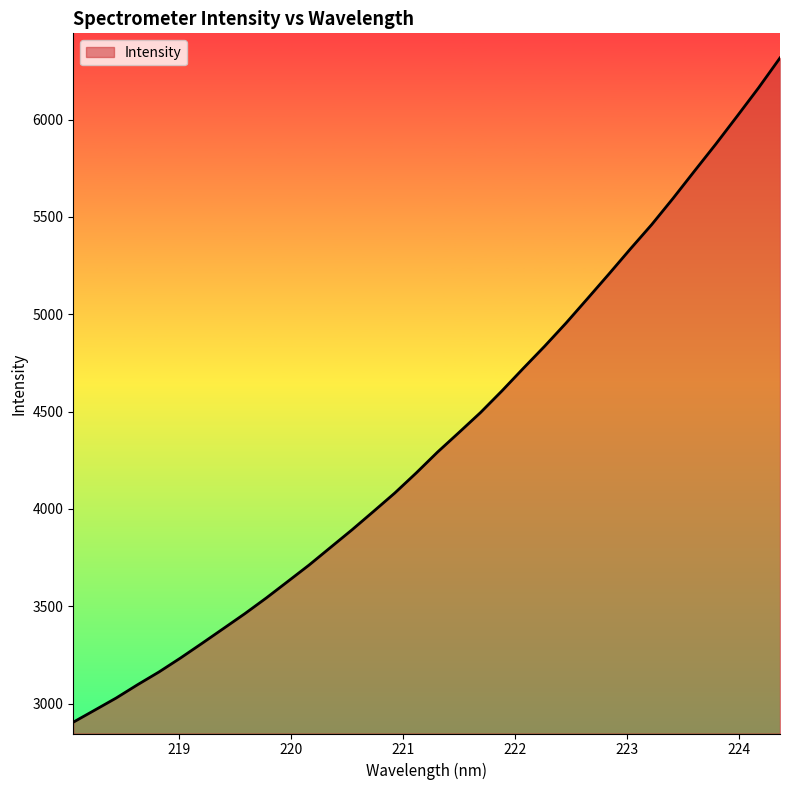

What is the greatest value displayed?

6317.2